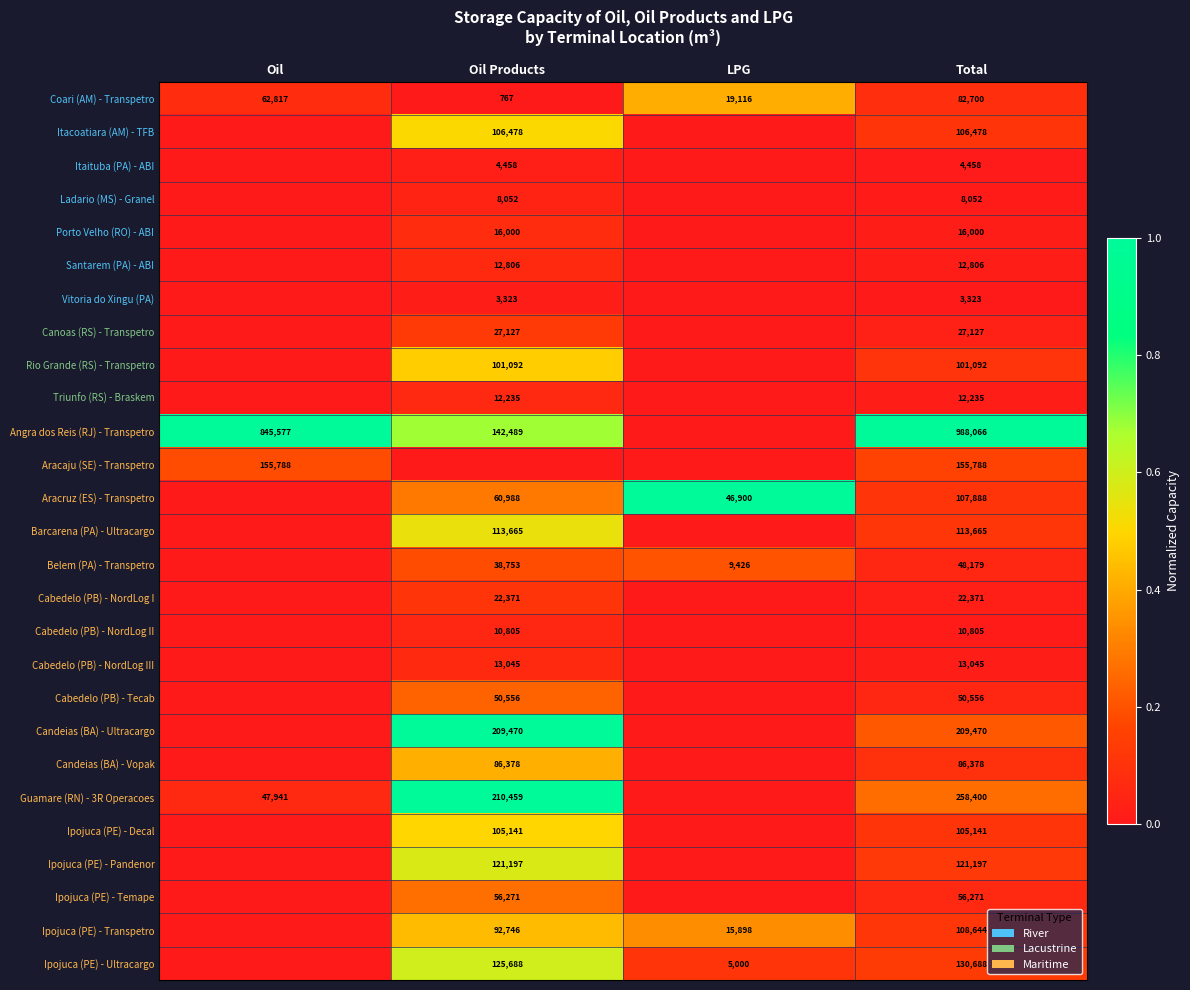

True or false: Ipojuca (PE) - Transpetro has a value of 23866 at LPG.

False